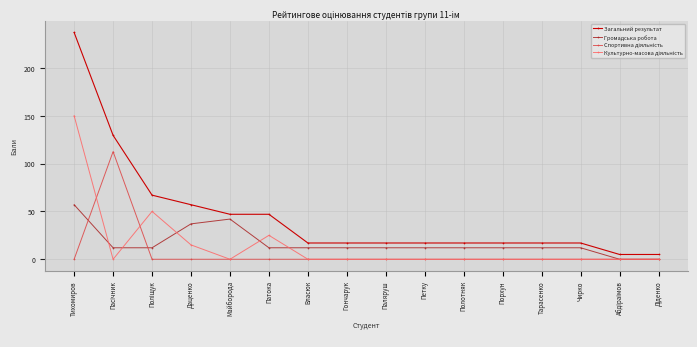

At which label is Громадська робота closest to 28?

Даценко